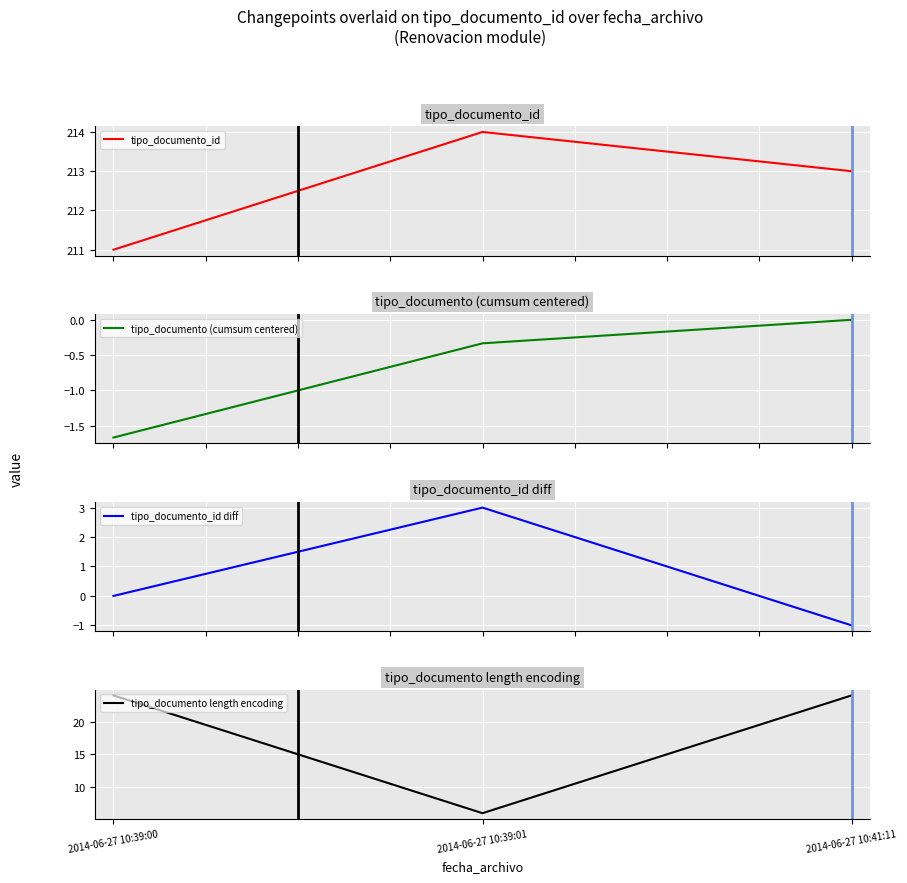

What position from the left is 2014-06-27 10:41:11?

3